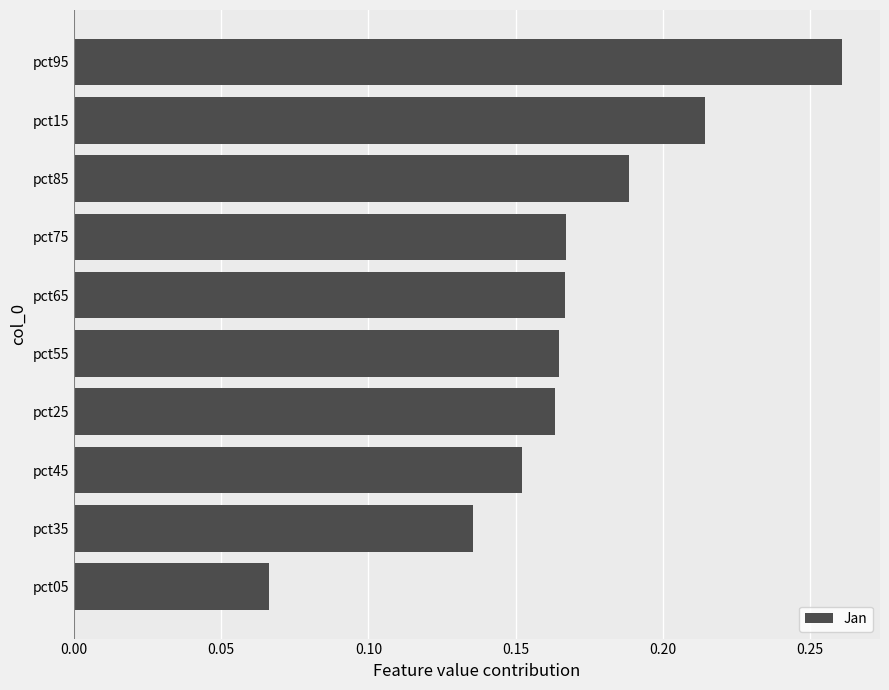

At which category does the chart reach its minimum across all series?

pct05